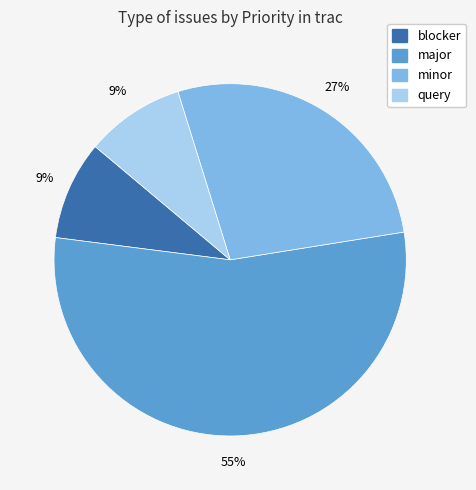

Which slice is the largest?

major